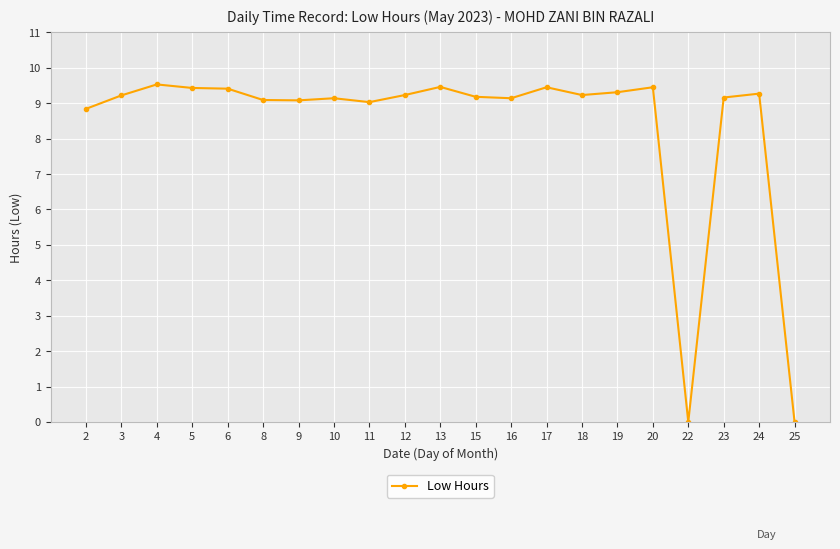

What is the change in value from 4 to 22?

-9.5